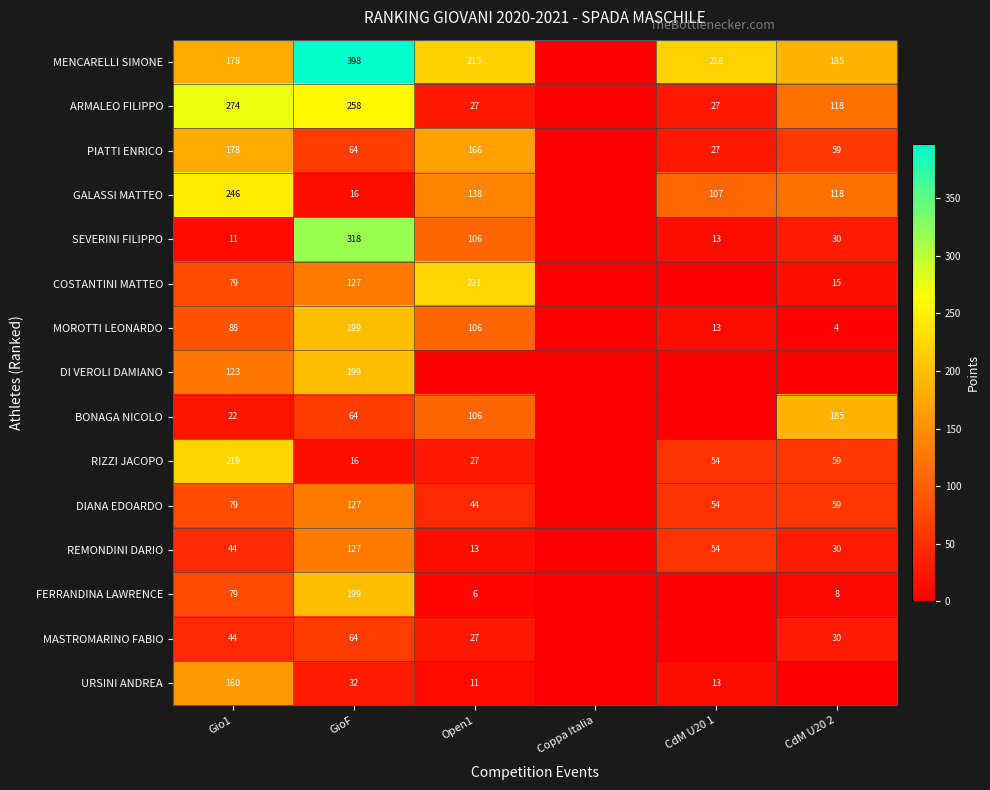

The ARMALEO FILIPPO series shows 59.5 at CdM U20 2. True or false?

False